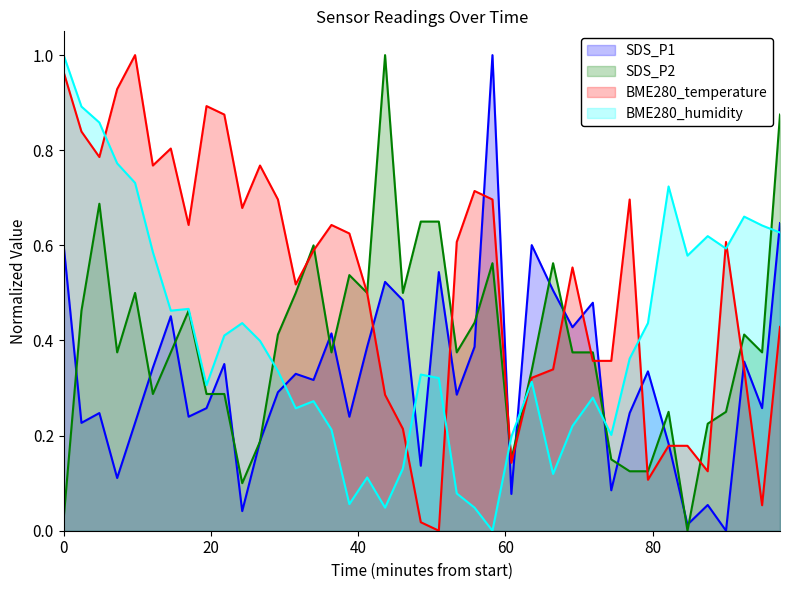

Does the chart have visible grid lines?

No